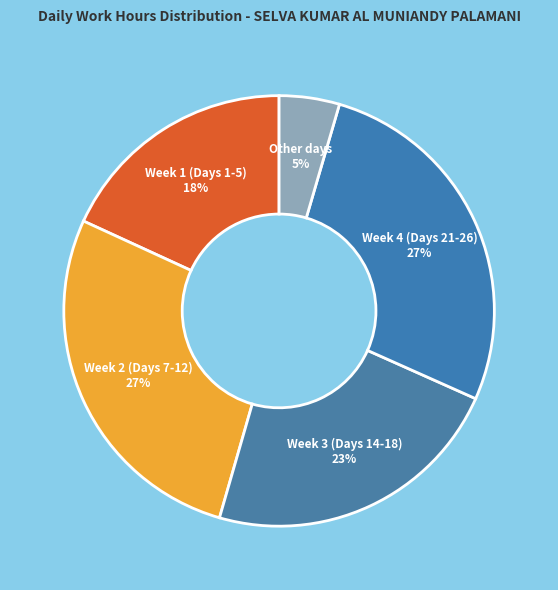

How many segments does this pie chart have?

5